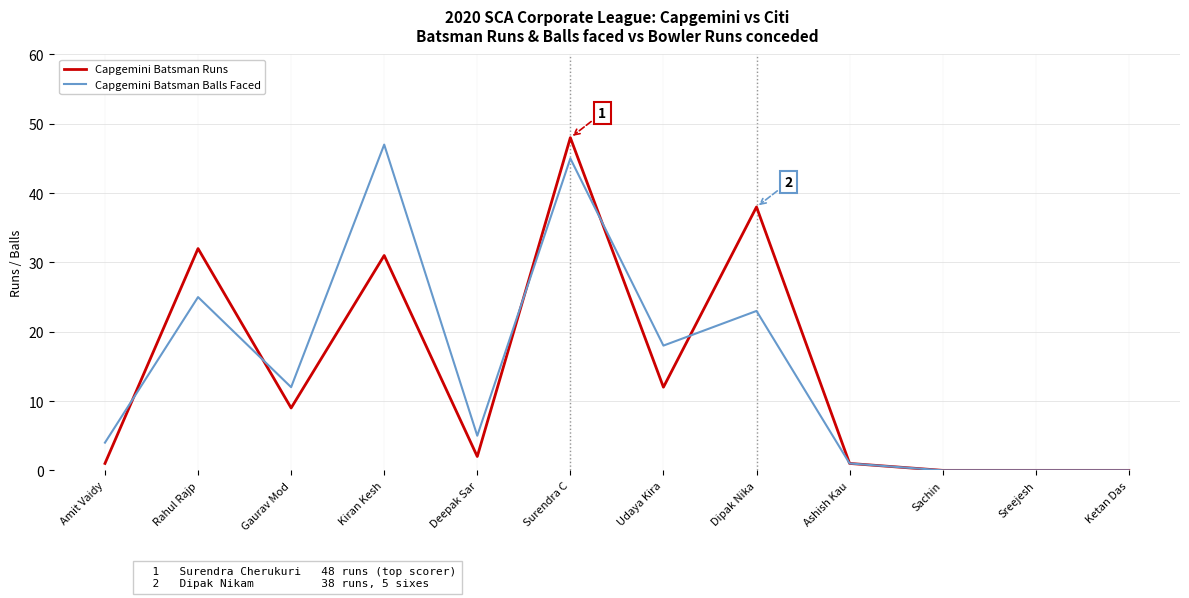

At how many categories does at least one series exceed 15?

5